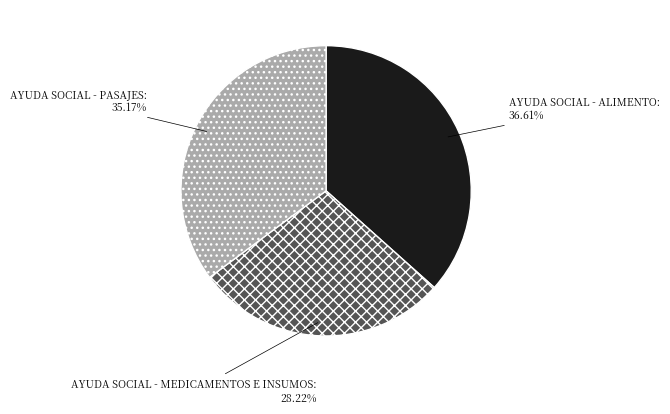

Does any single category account for the majority?

No